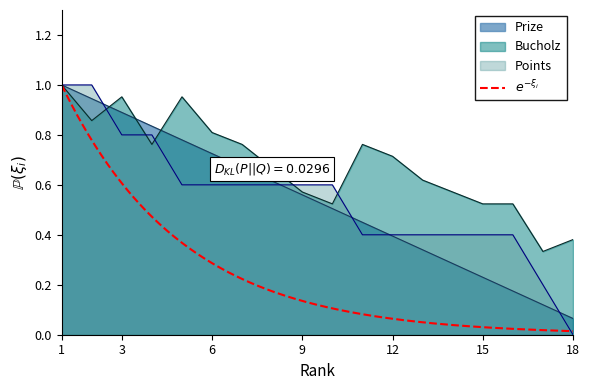

At how many categories does at least one series exceed 0?

18